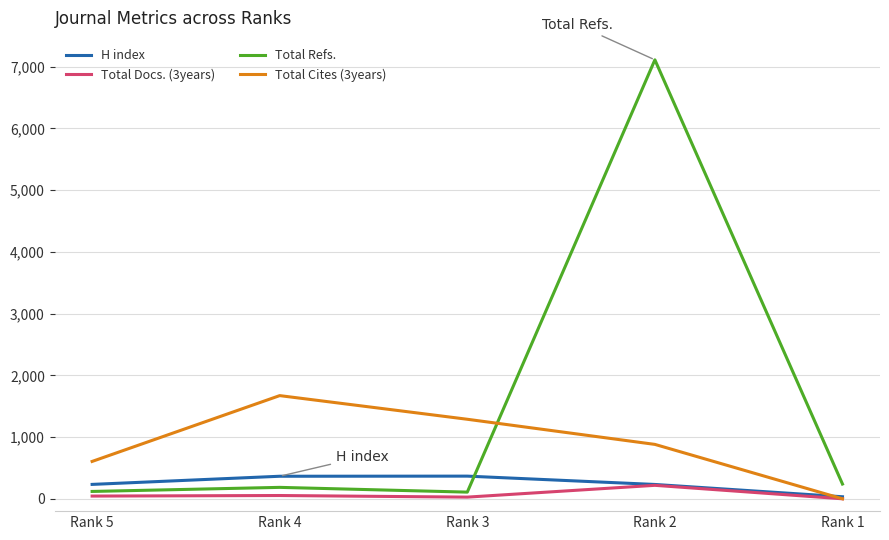

How many Total Cites (3years) values are between 605 and 1288?

3